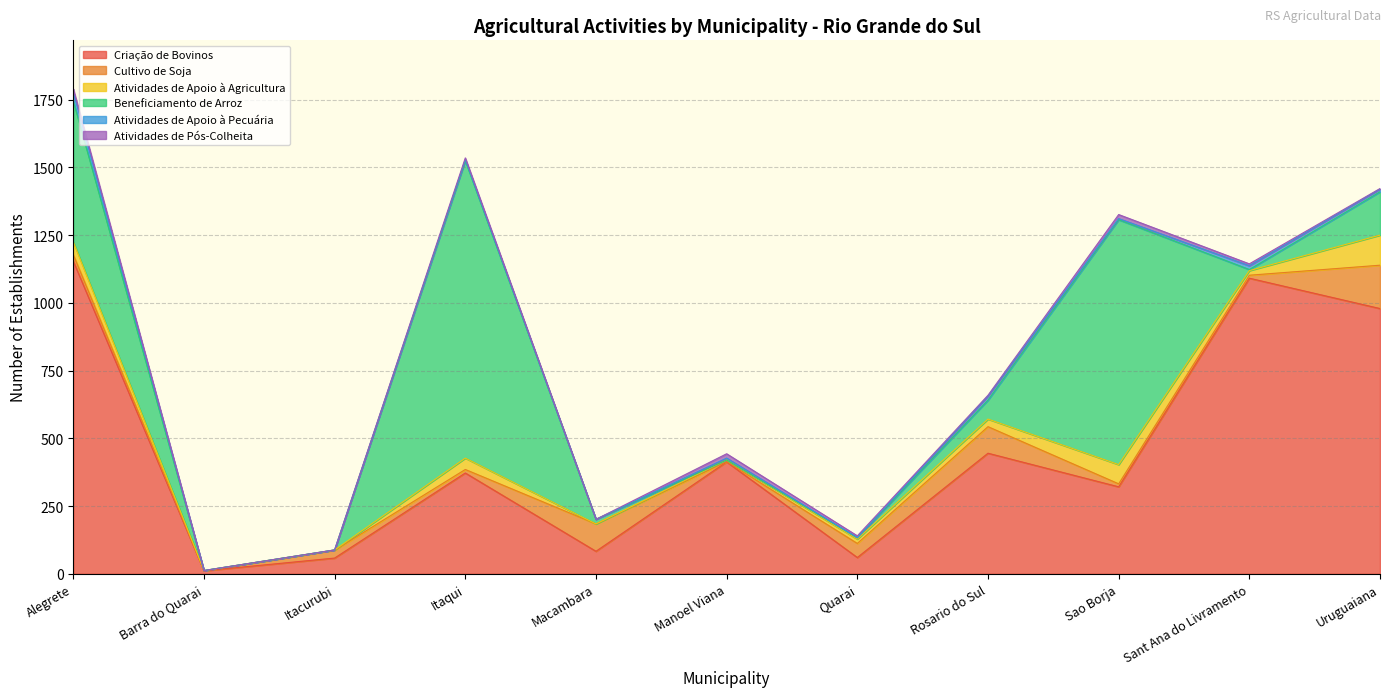

What is the total value across all series at Sant Ana do Livramento?

1144